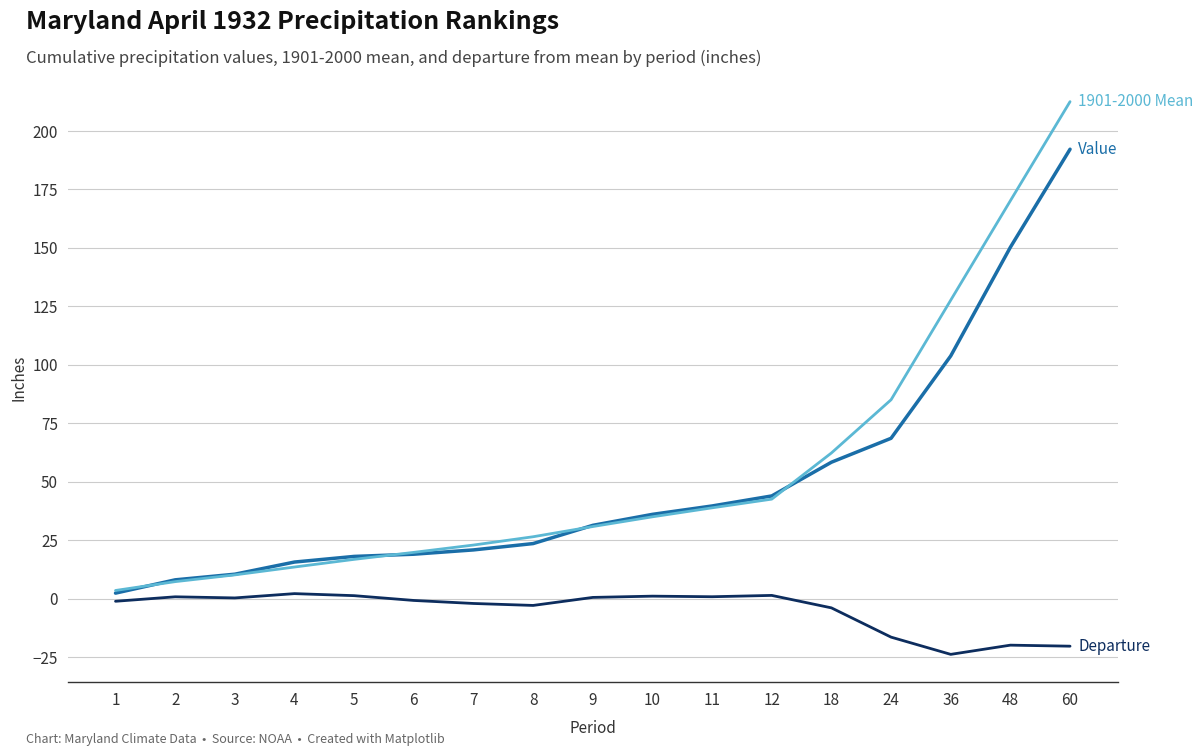

What is the greatest value displayed?

212.6